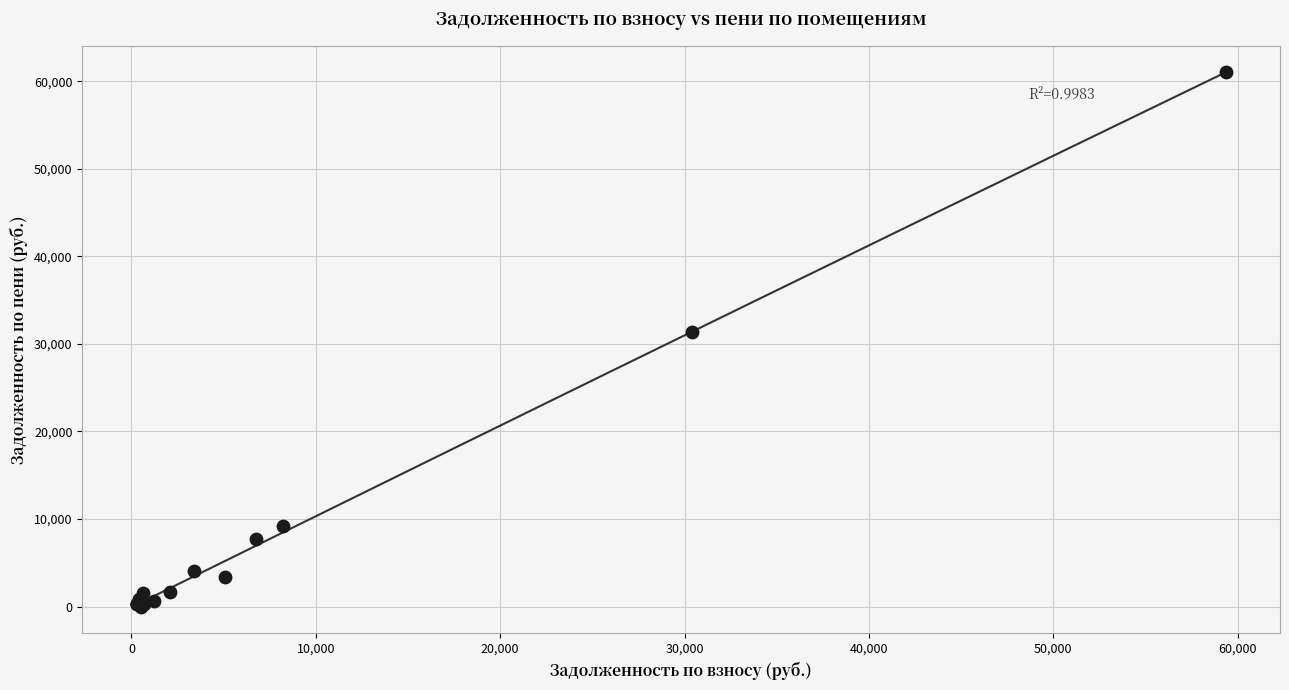

What Y value in the scatter plot is closest to 30515?

31335.4